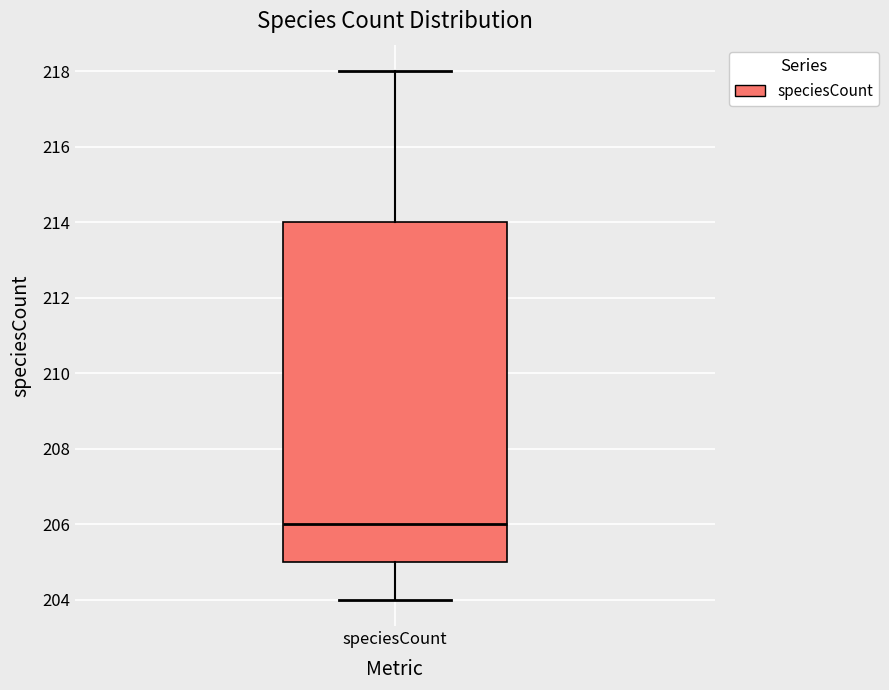

Transcribe this box plot: give where the median line is, the range the box spans, and where the two whiskers end, as read against the y-axis. The values are not printed on the chart, so give them approximately, as read against the axis.

median 206, box 205 to 214, whiskers 204 to 218